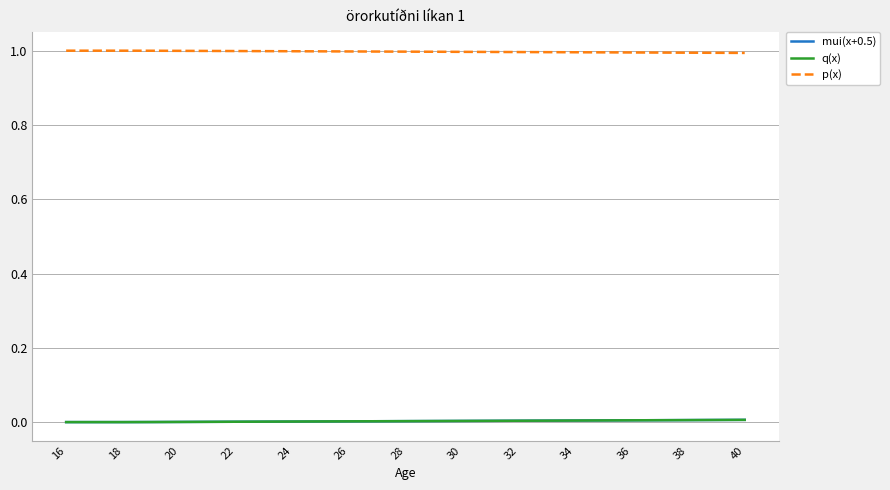

At how many categories does at least one series exceed 0?

25